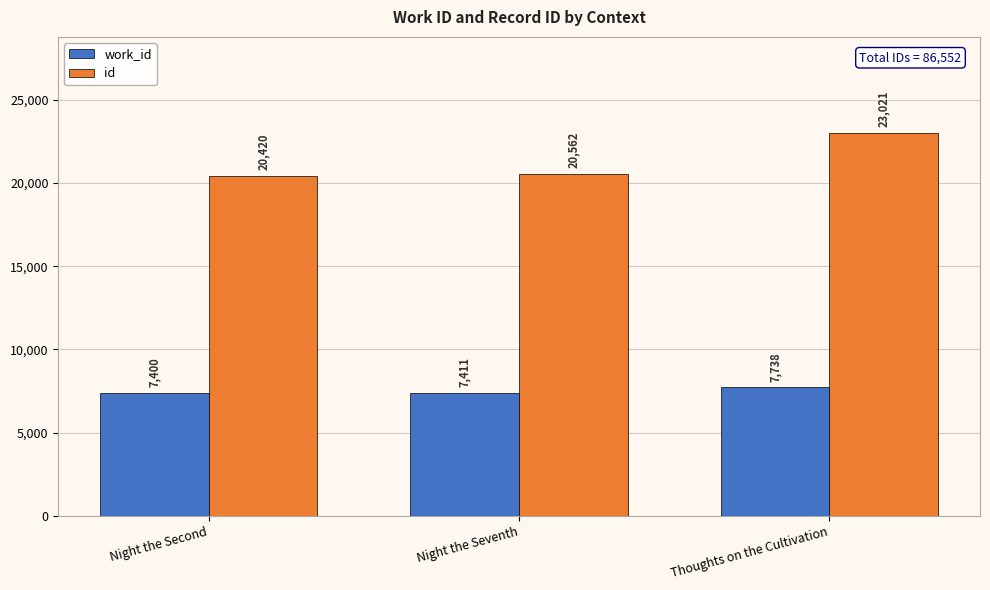

Reading left to right, list all the values displayed in this chart.

work_id: Night the Second=7400	Night the Seventh=7411	Thoughts on the Cultivation=7738
id: Night the Second=20420	Night the Seventh=20562	Thoughts on the Cultivation=23021